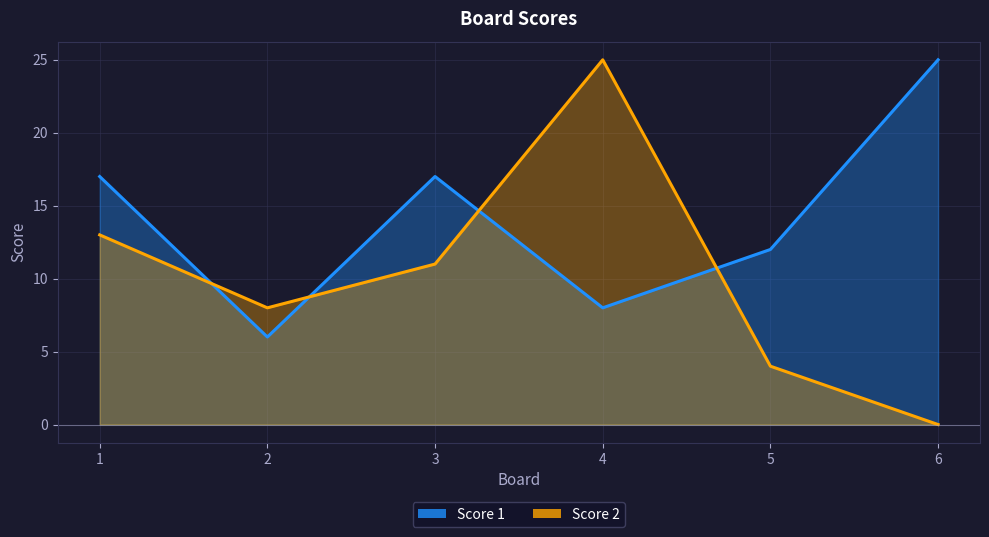

At which label is Score 1 closest to 15?

1